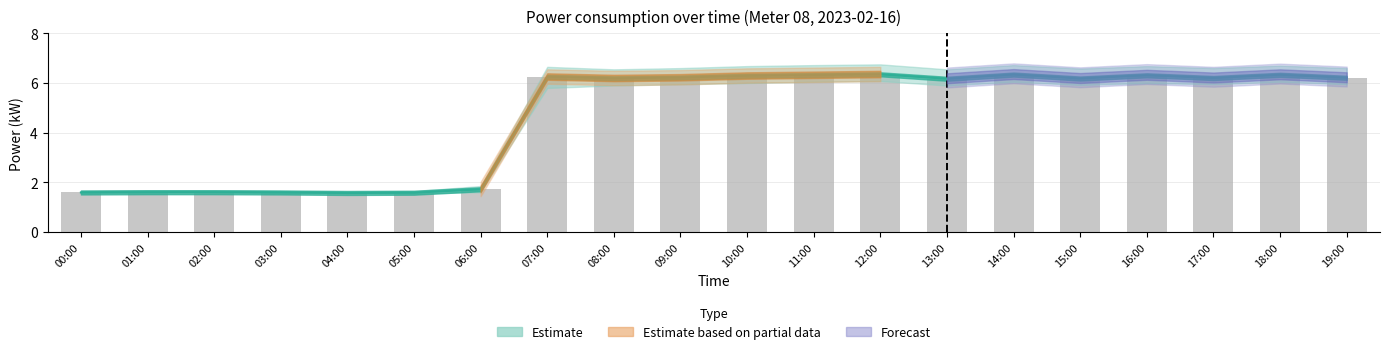

How many categories are shown in the chart?

20